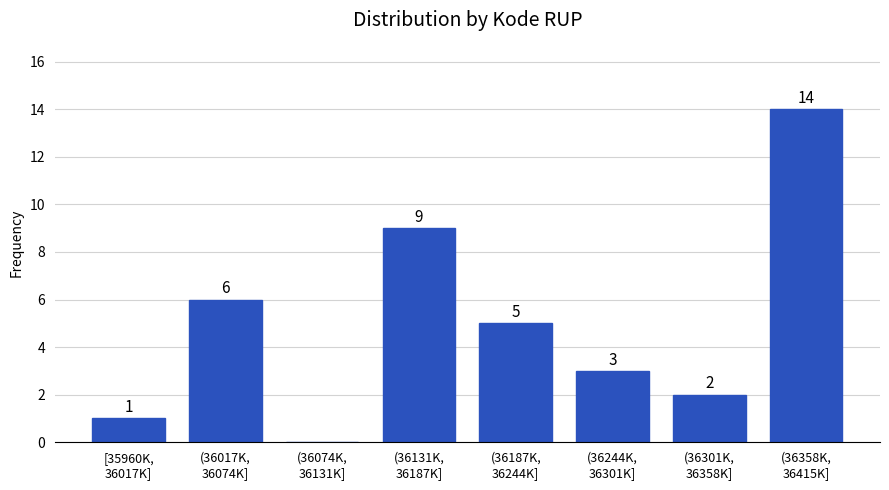

What is the maximum value shown in the chart?

14